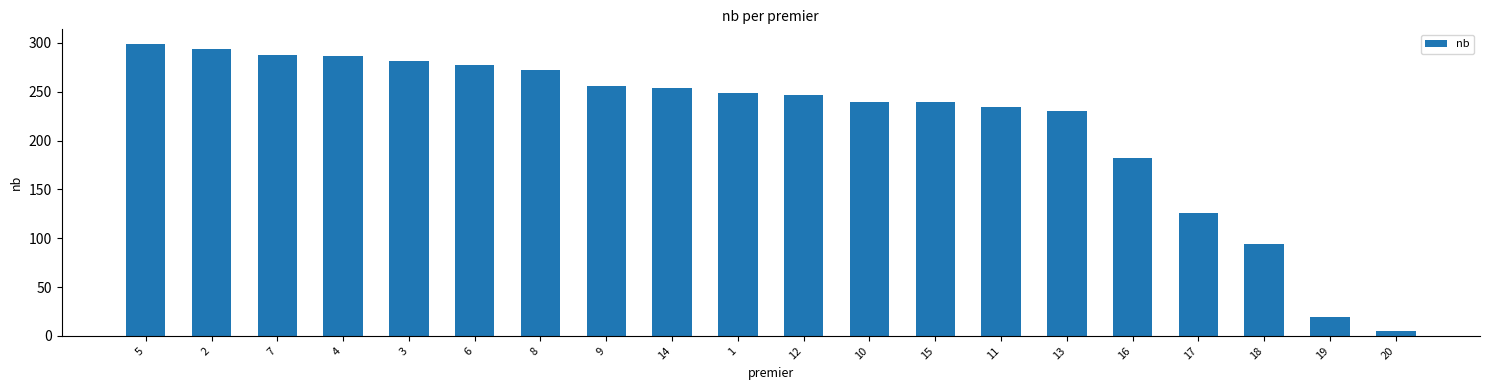

What value does the data have at 12?

247